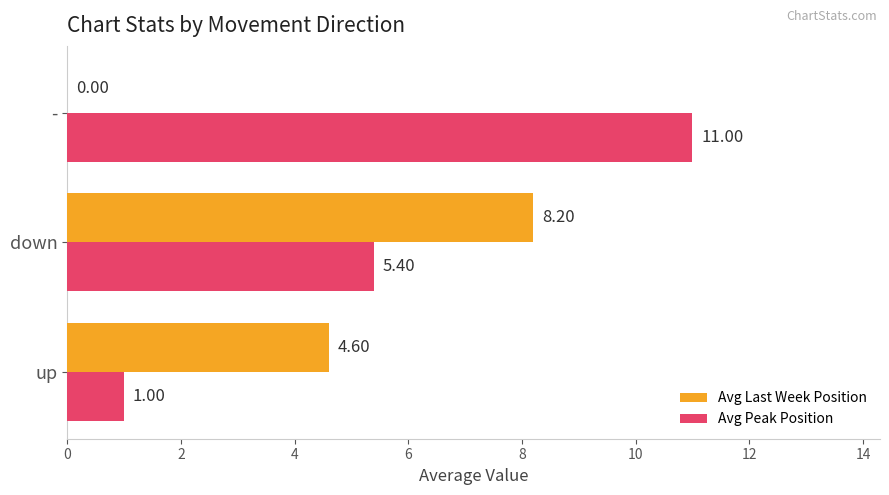

At which category is the sum across all series the highest?

down